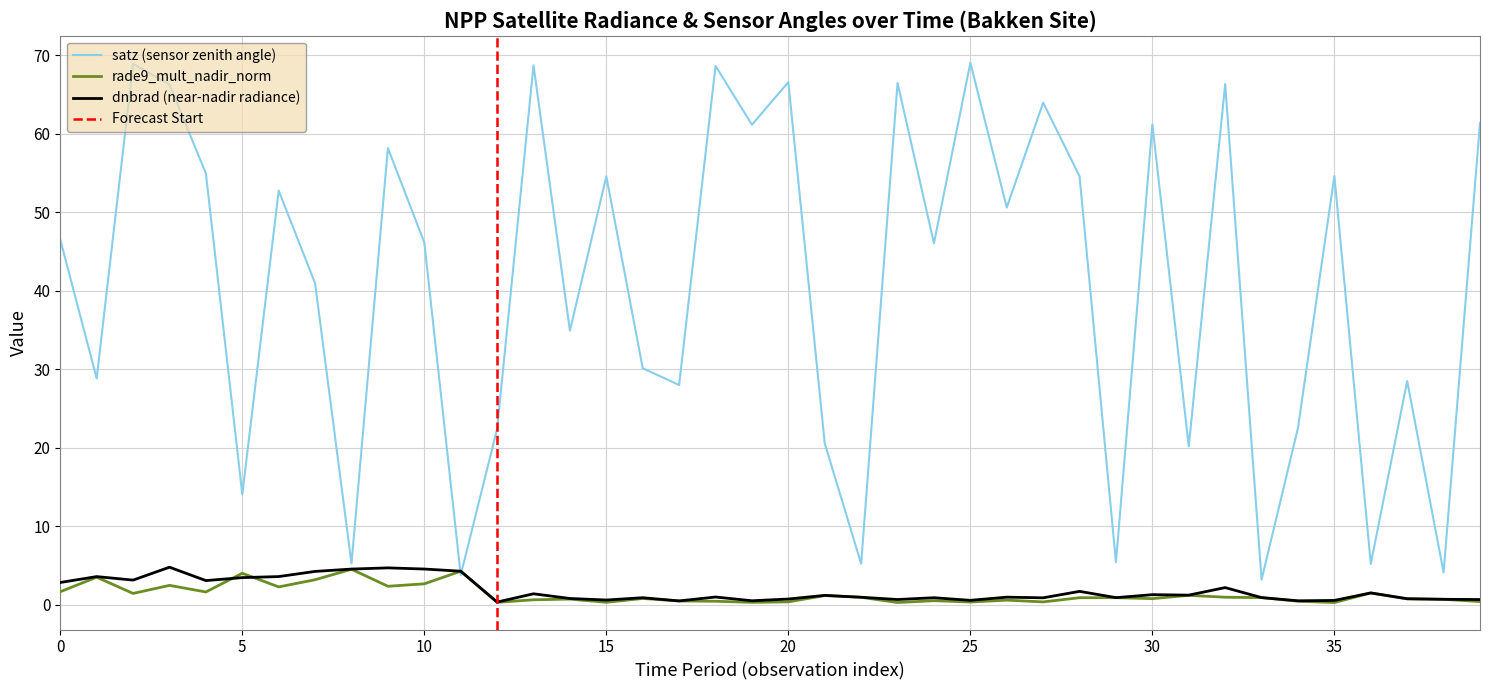

What is the difference between the highest and lowest values at 32?

65.3